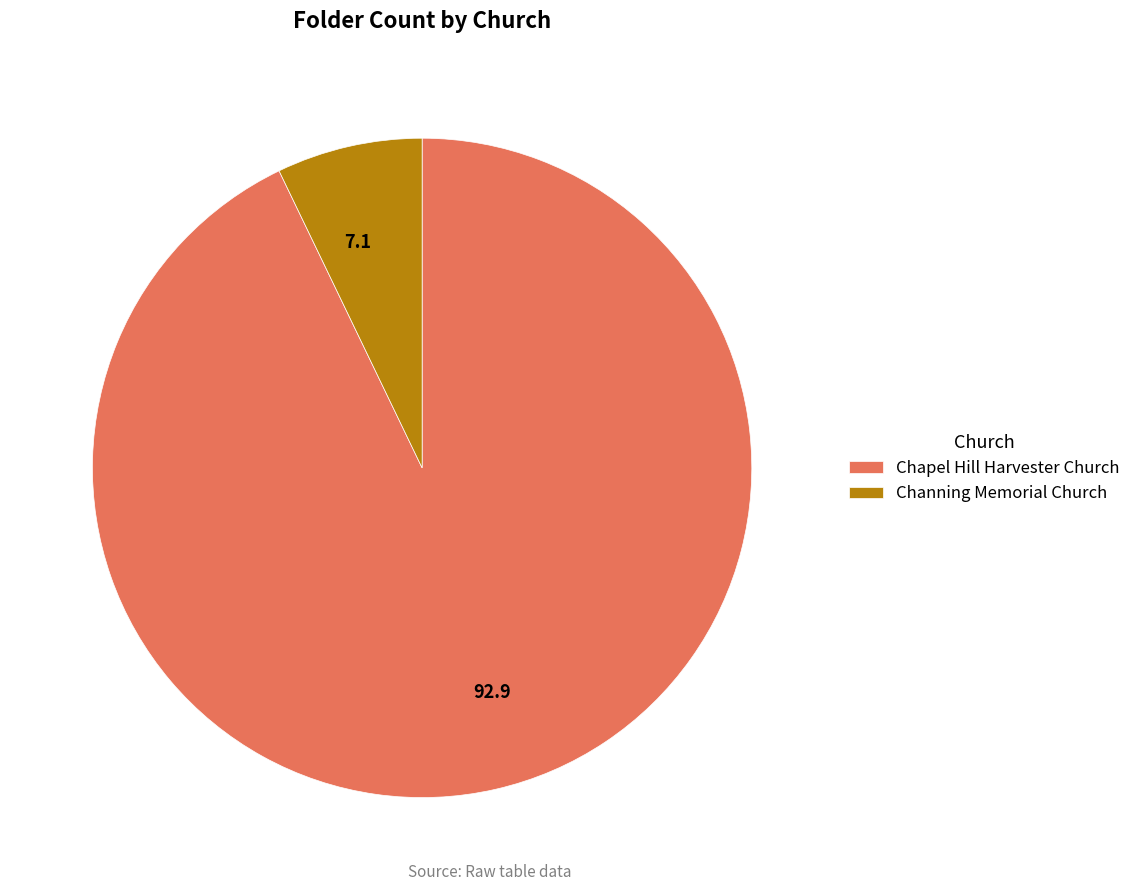

What is the ratio of the value at Channing Memorial Church to the value at Chapel Hill Harvester Church?

0.1